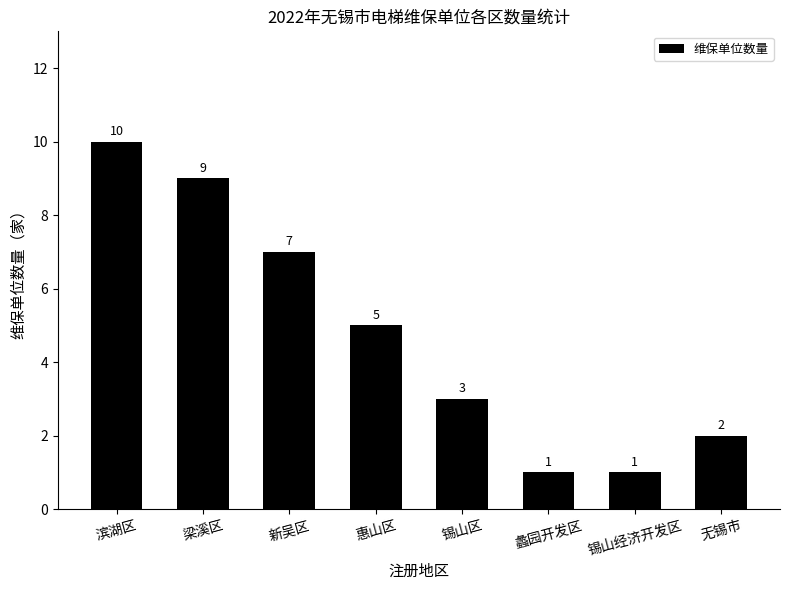

What is the maximum value shown in the chart?

10